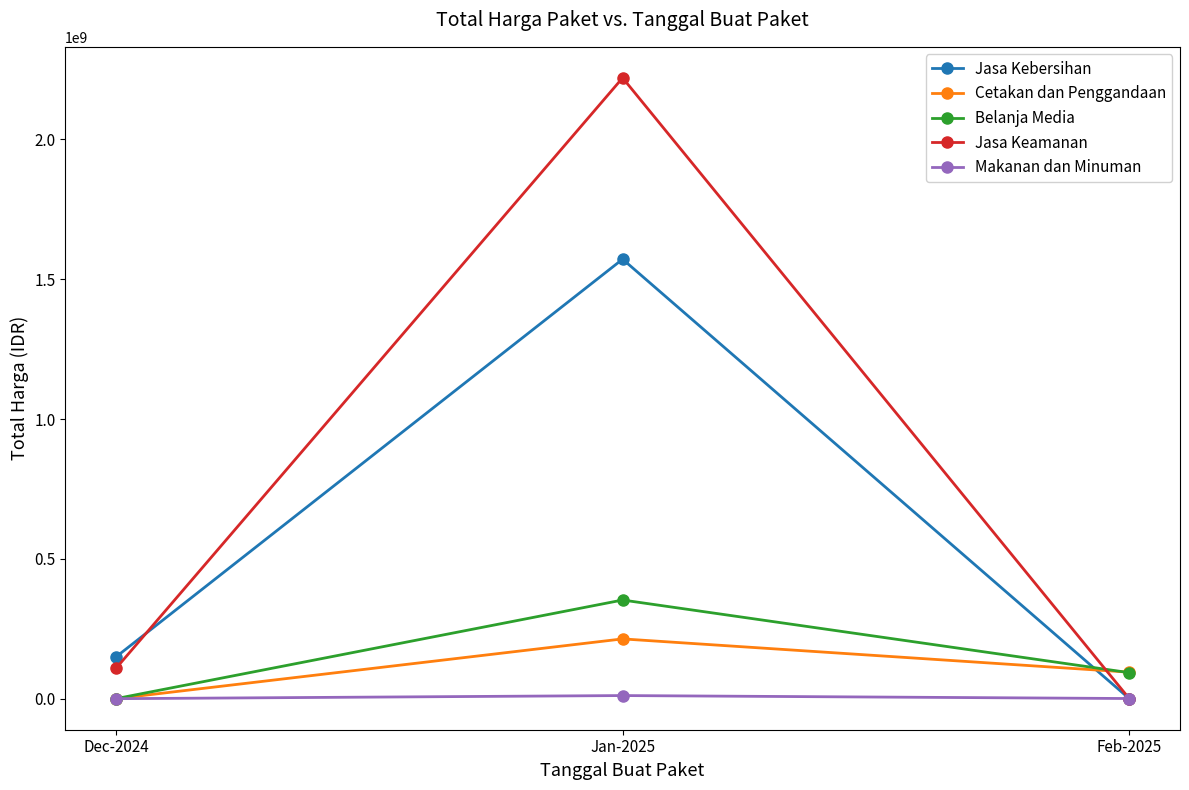

What is the average value of the Belanja Media series?

148616667